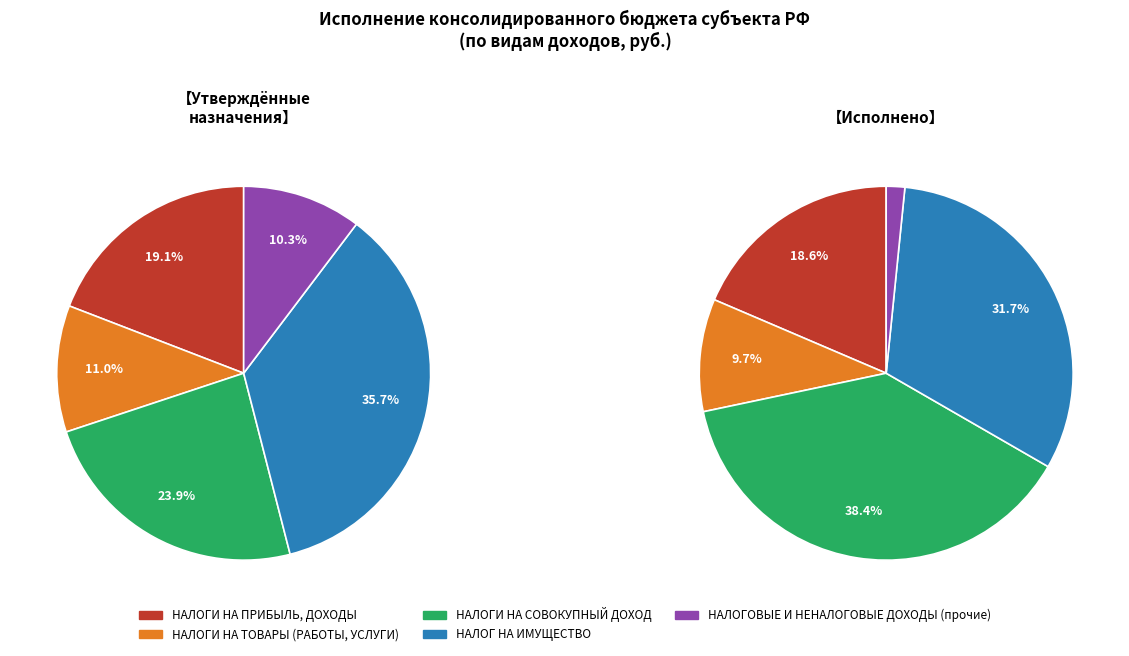

How many slices are in this pie chart?

5